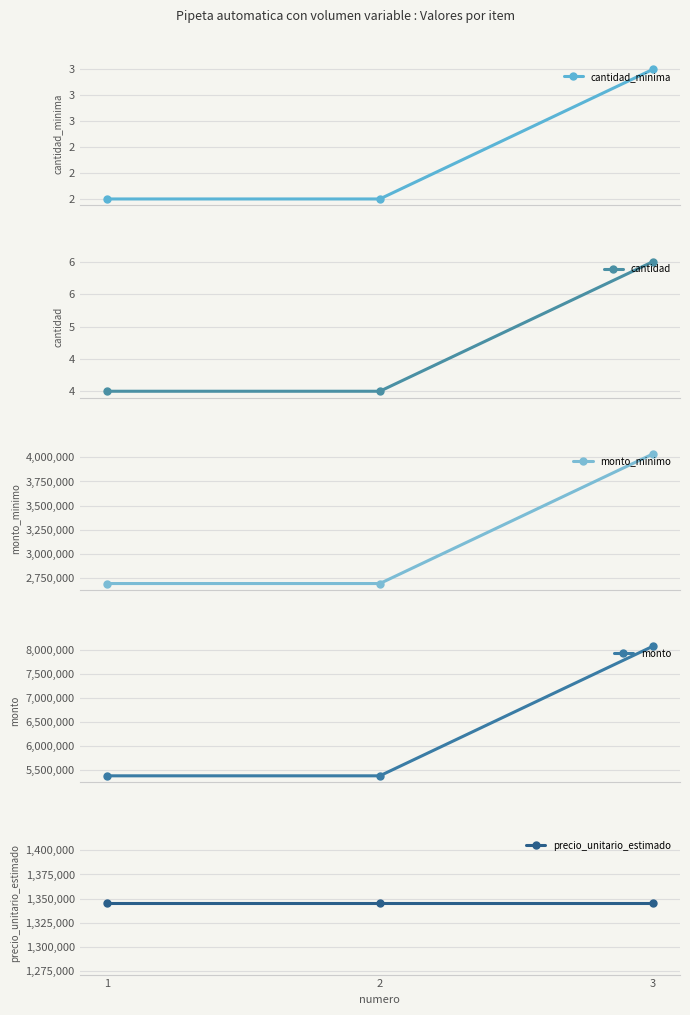

Reading left to right, transcribe all the data shown in this chart.

cantidad_minima: 1=2	2=2	3=3
cantidad: 1=4	2=4	3=6
monto_minimo: 1=2690000	2=2690000	3=4035000
monto: 1=5380000	2=5380000	3=8070000
precio_unitario_estimado: 1=1345000	2=1345000	3=1345000